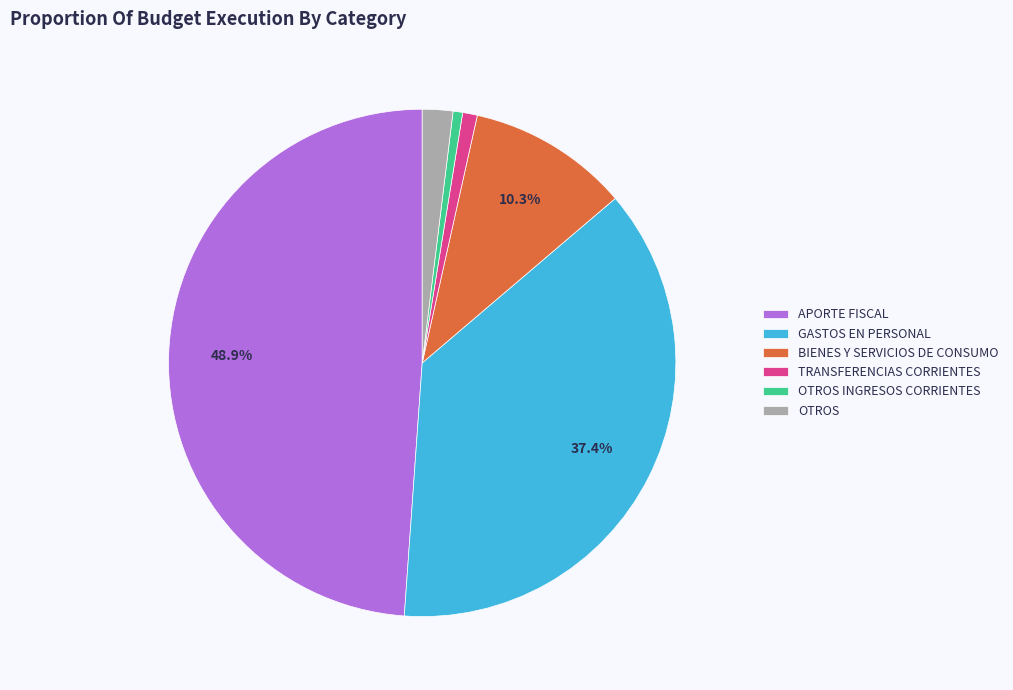

Is there a majority slice in this chart?

No